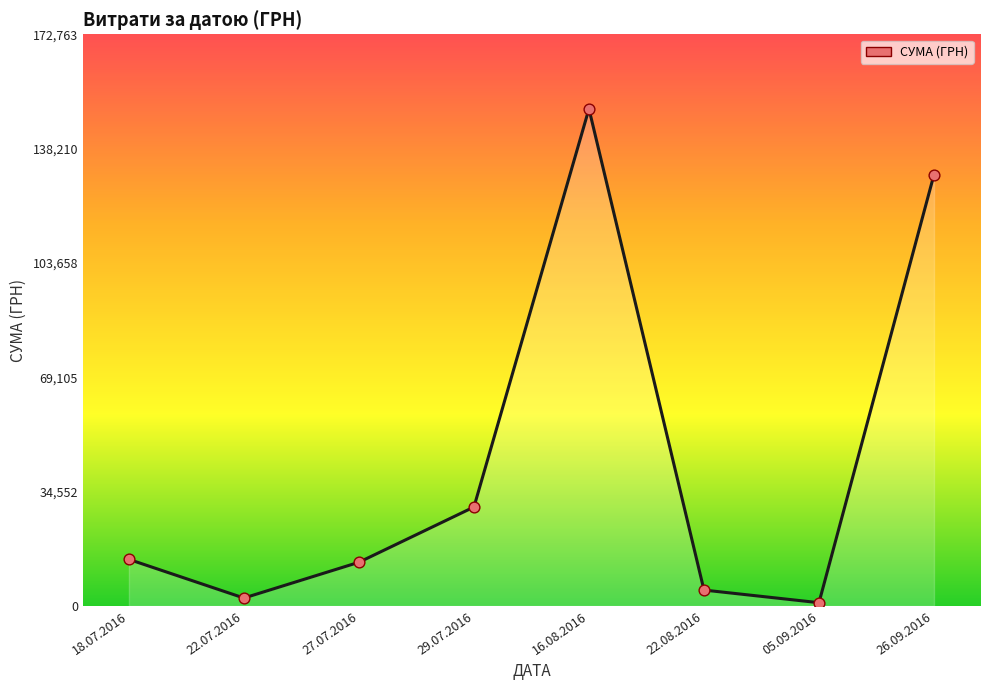

What is the change in value from 16.08.2016 to 22.08.2016?

-145429.0